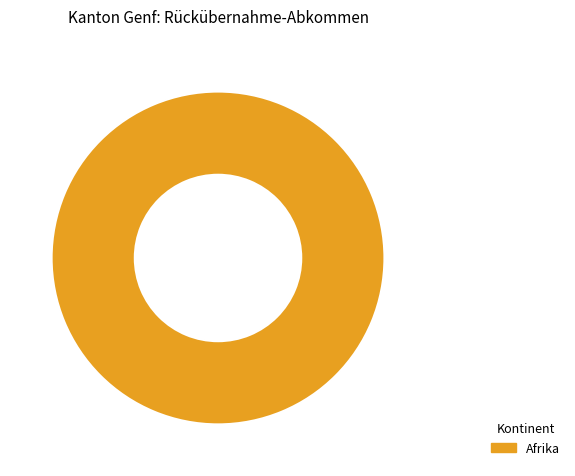

True or false: Afrika accounts for 92% of the total.

False